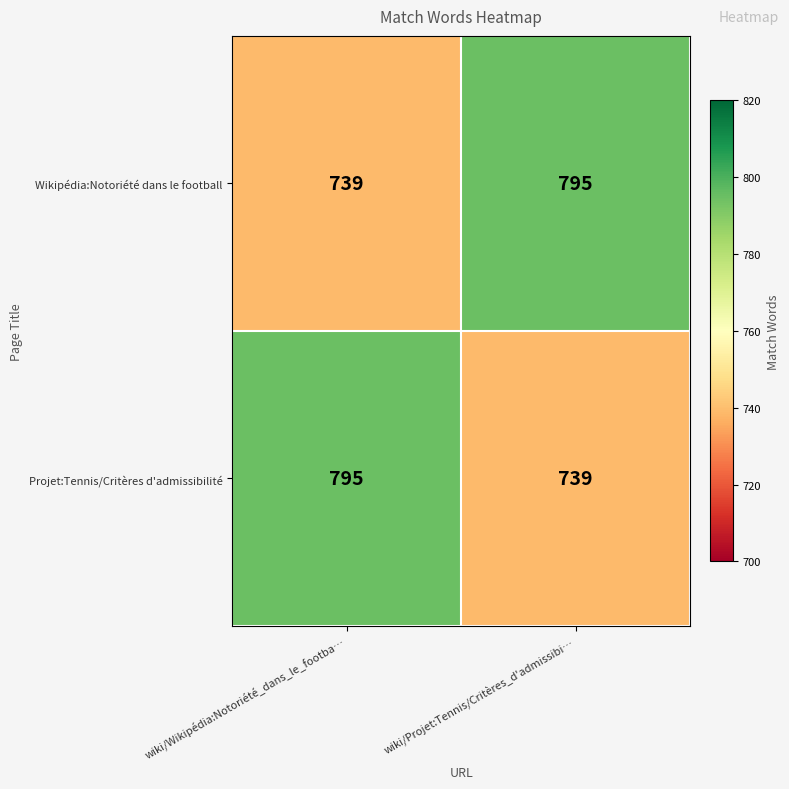

What is the spread (max minus min) of values at wiki/Wikipédia:Notoriété_dans_le_footba…?

56